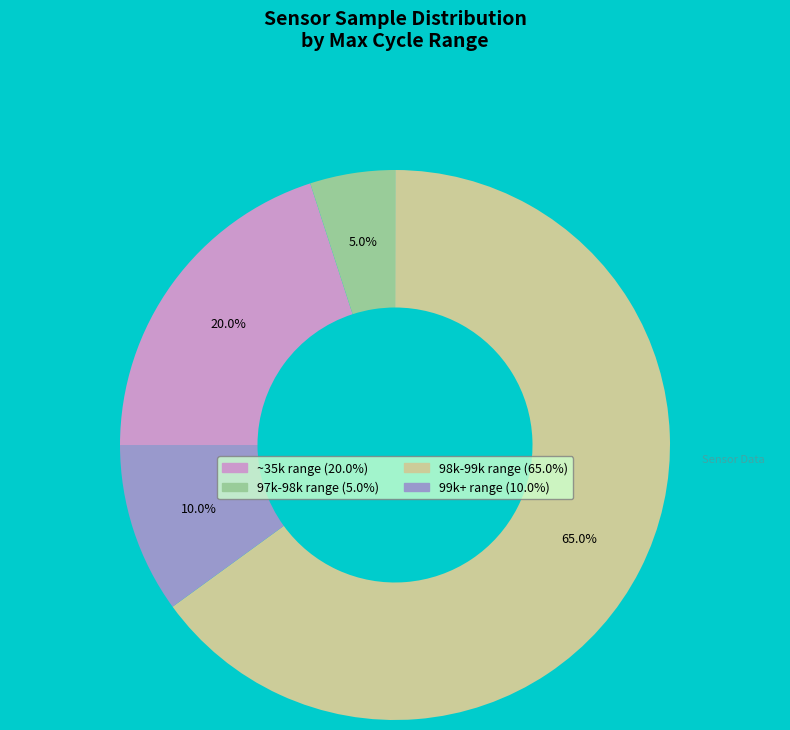

Is there any slice that represents more than half of the pie?

Yes